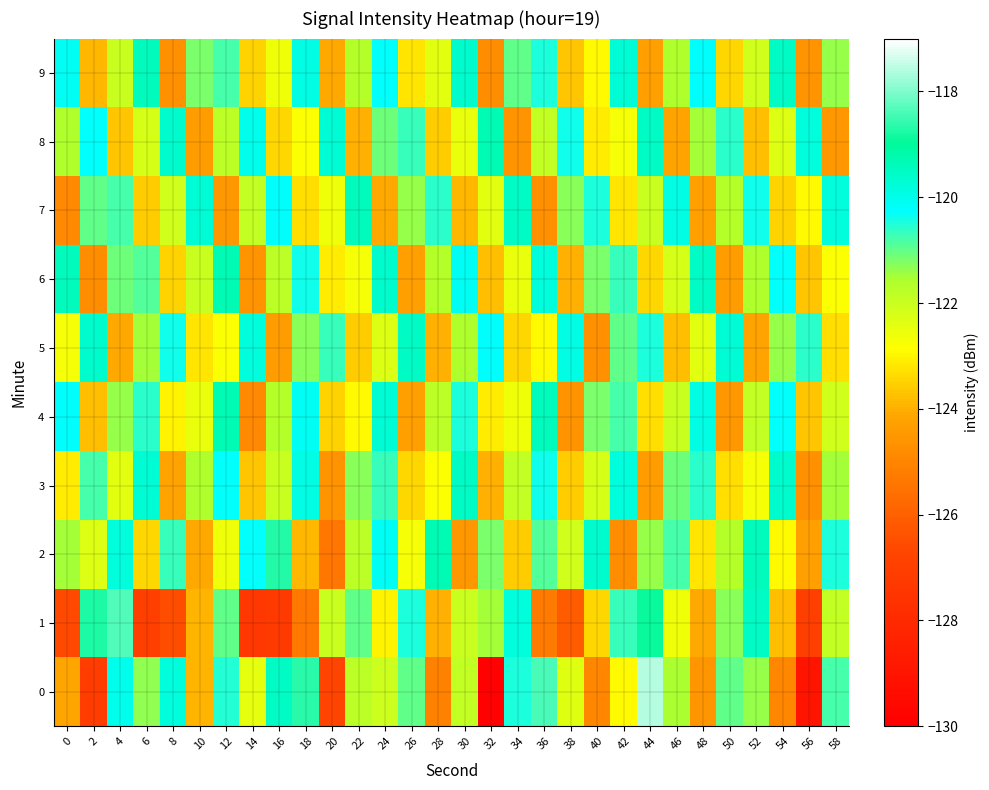

Rank the series by their maximum value, from lowest to highest.

3, 5, 7, 9, 4, 6, 8, 2, 1, 0